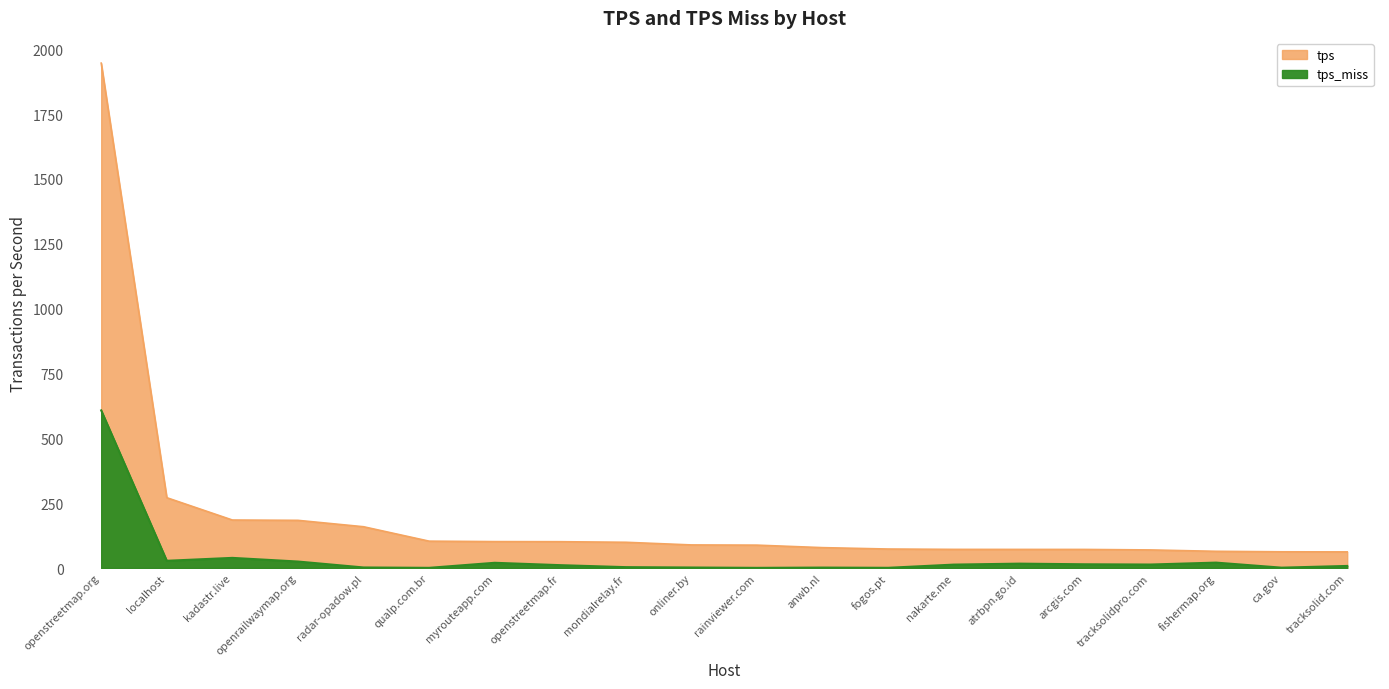

What is the total value across all series at tracksolid.com?

70.4